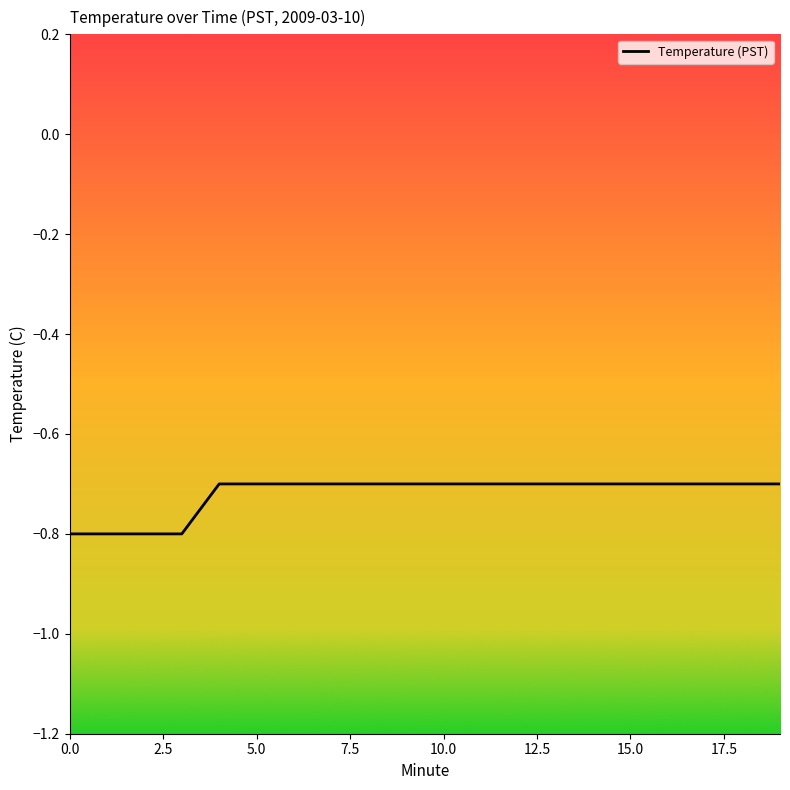

What is the maximum value shown in the chart?

-0.7